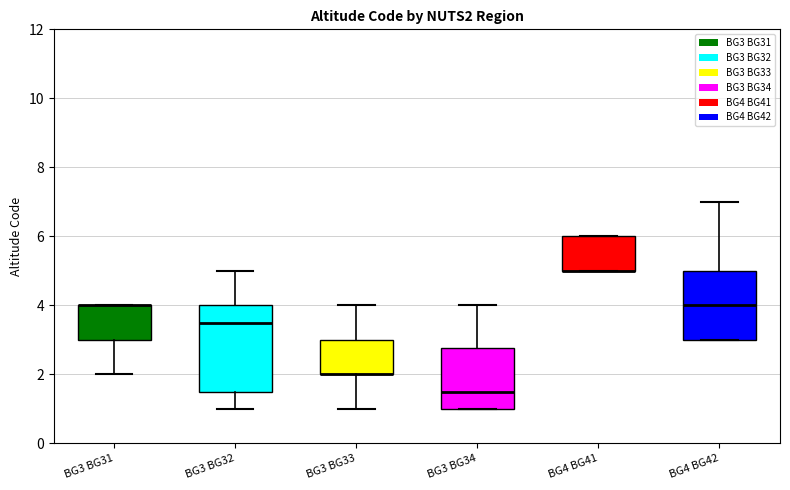

Where is the lower edge of the box for BG3 BG33 on the y-axis? The values are not printed on the chart, so give them approximately, as read against the axis.

2.0